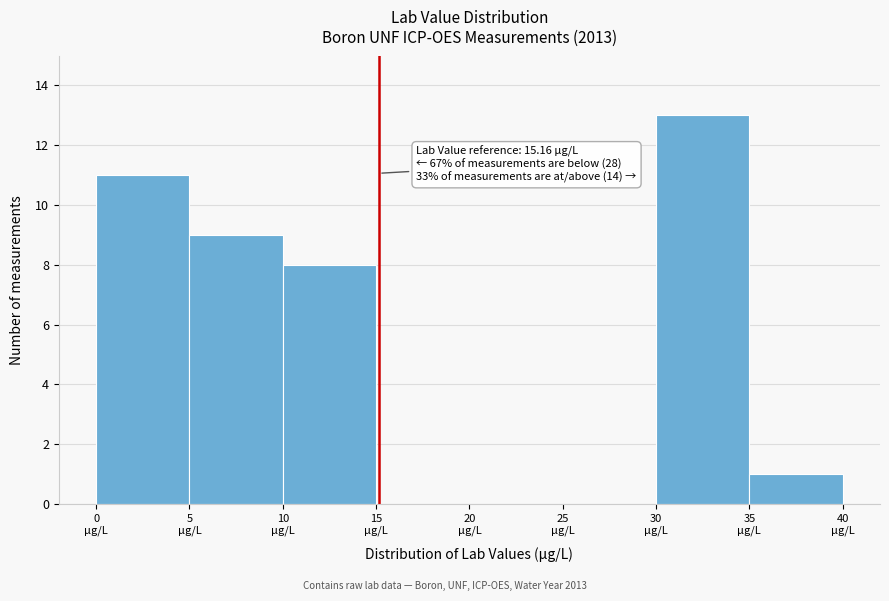

Which range on the x-axis has the tallest bar?

30 to 35